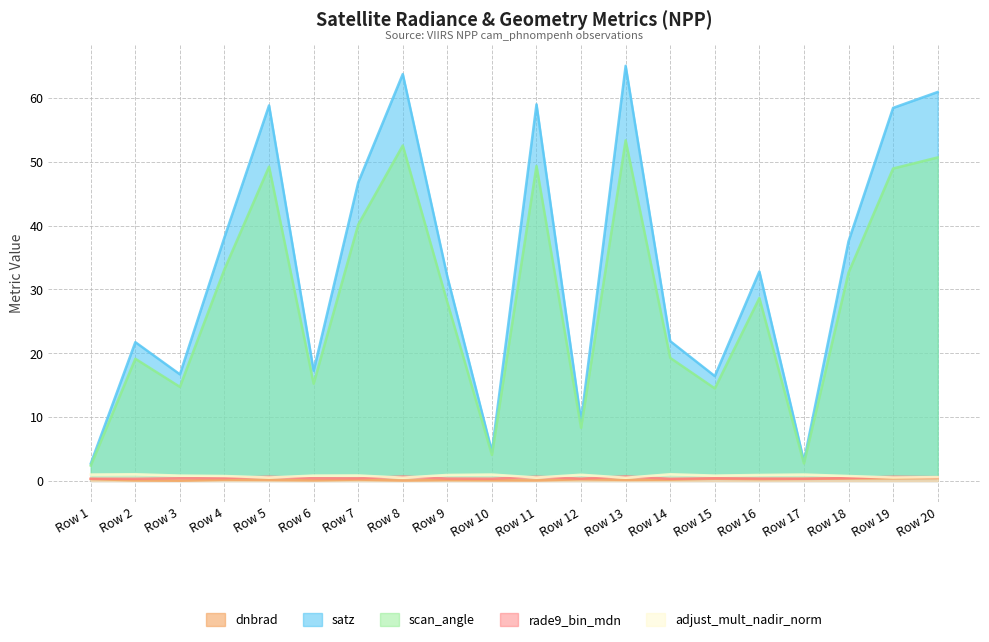

Which series has the largest total across all categories?

satz